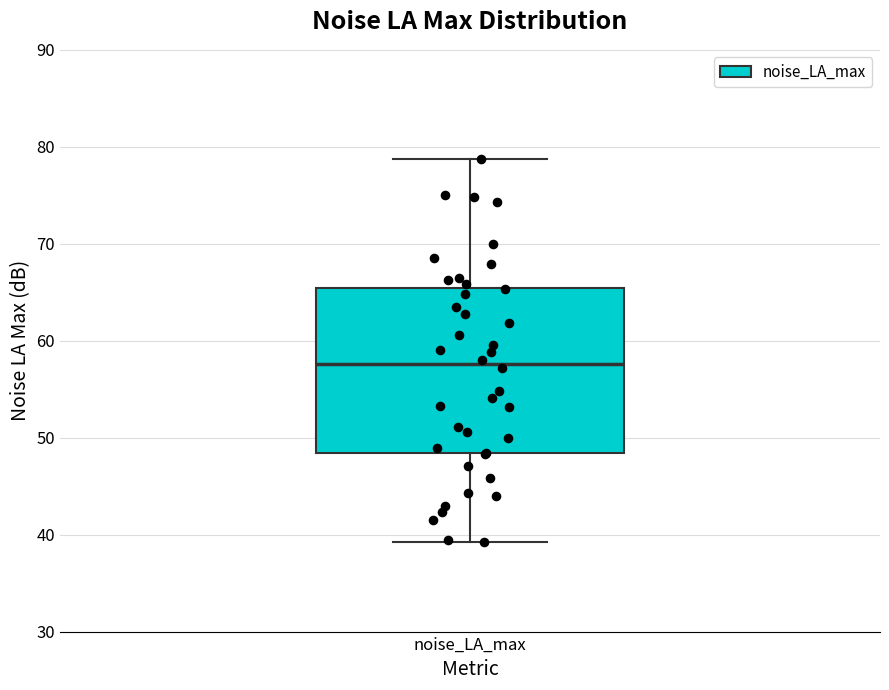

Read this box plot against the y-axis: the position of the median line, the range covered by the box, and the ends of both whiskers. The values are not printed on the chart, so give them approximately, as read against the axis.

median 58, box 48 to 65, whiskers 39 to 79